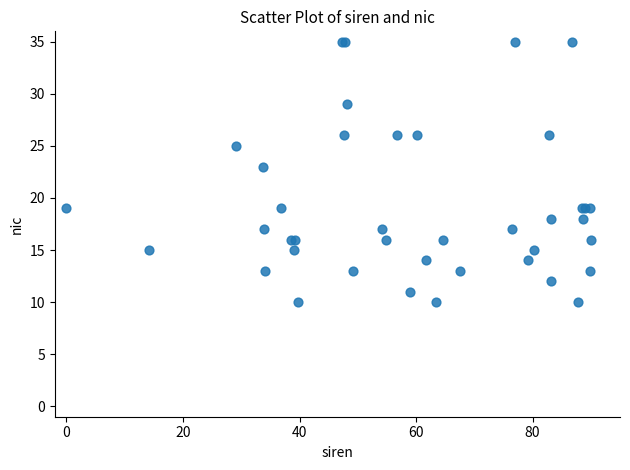

What Y value in the scatter plot is closest to 22?

23